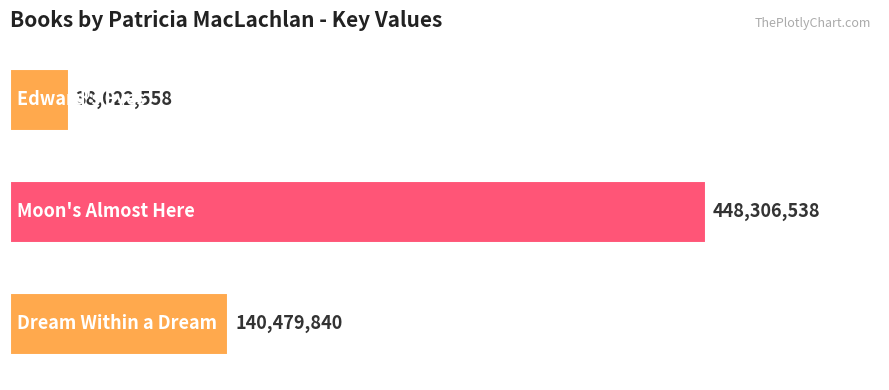

What is the greatest value displayed?

448306538